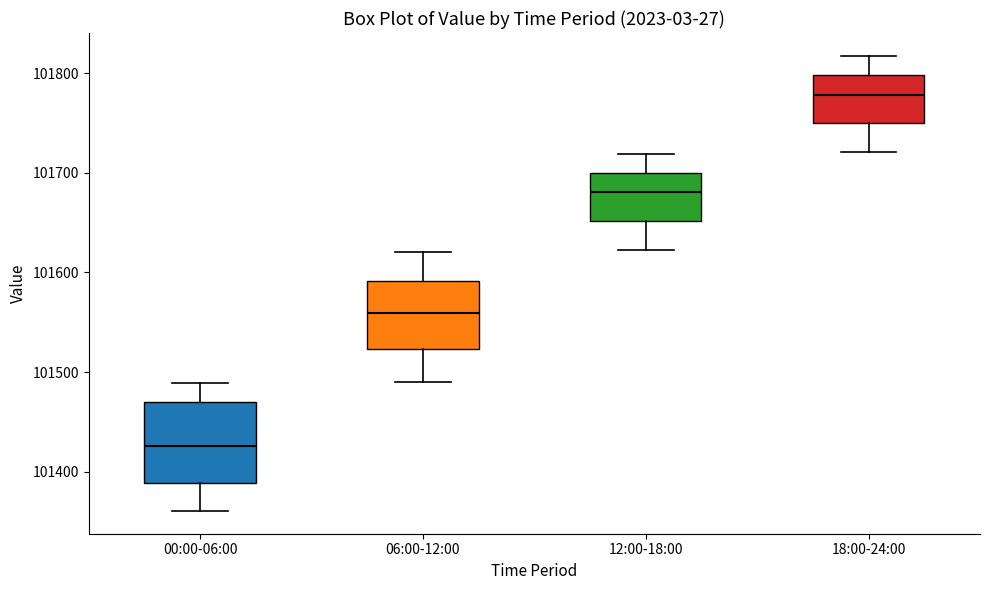

Reading left to right, transcribe this box plot: for each box, give where its median line is, the range the box spans, and where its two whiskers end, as read against the y-axis. The values are not printed on the chart, so give them approximately, as read against the axis.

00:00-06:00: median 101430, box 101390 to 101470, whiskers 101360 to 101490
06:00-12:00: median 101560, box 101520 to 101590, whiskers 101490 to 101620
12:00-18:00: median 101680, box 101650 to 101700, whiskers 101620 to 101720
18:00-24:00: median 101780, box 101750 to 101800, whiskers 101720 to 101820